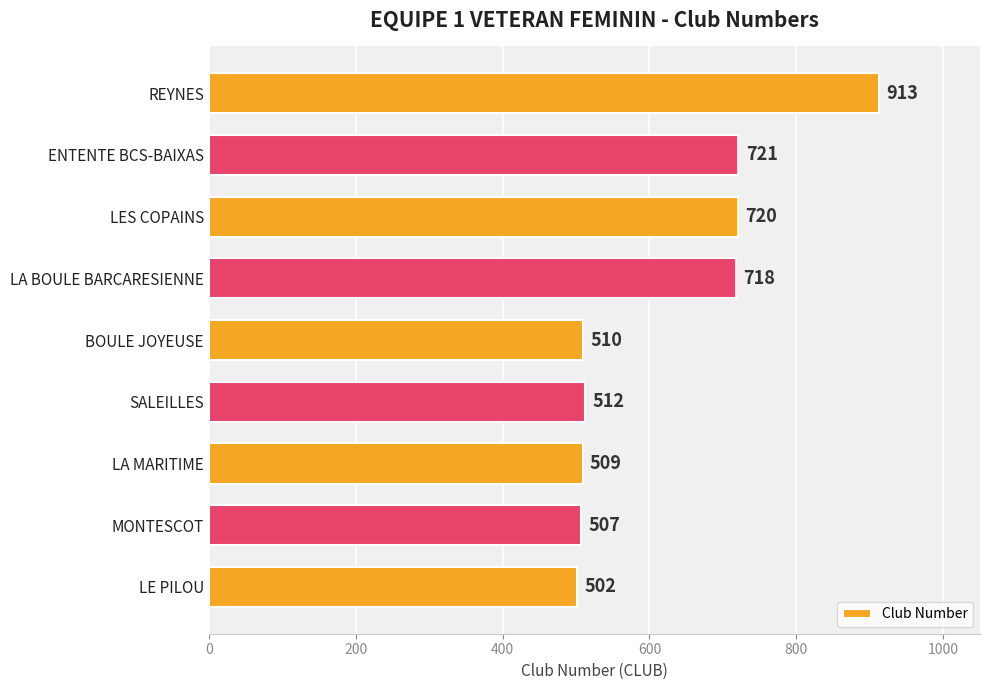

Reading top to bottom, what are all the values shown in this chart?

REYNES=913	ENTENTE BCS-BAIXAS=721	LES COPAINS=720	LA BOULE BARCARESIENNE=718	BOULE JOYEUSE=510	SALEILLES=512	LA MARITIME=509	MONTESCOT=507	LE PILOU=502